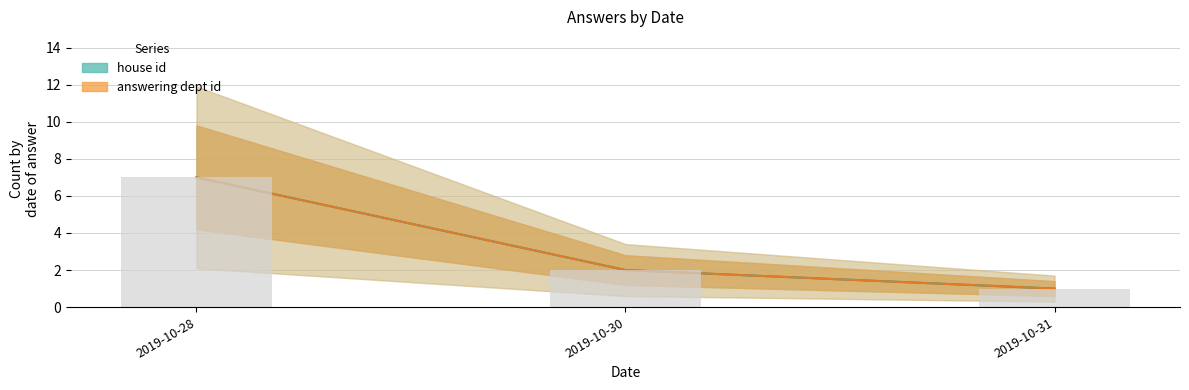

Is the value of house id at 2019-10-30 greater than the value of answering dept id at 2019-10-28?

No